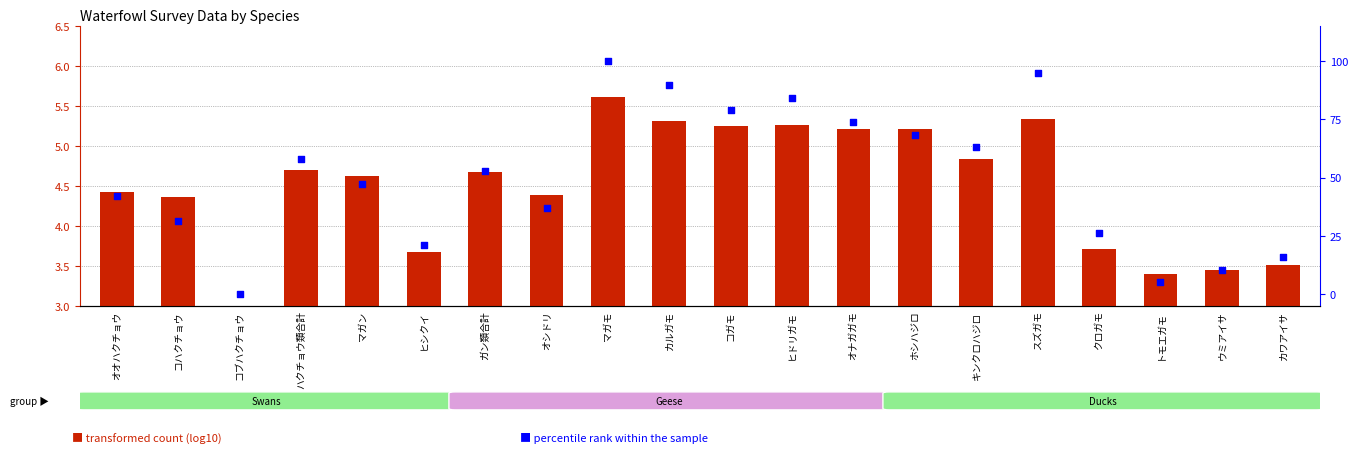

At which category is the sum across all series the highest?

マガモ